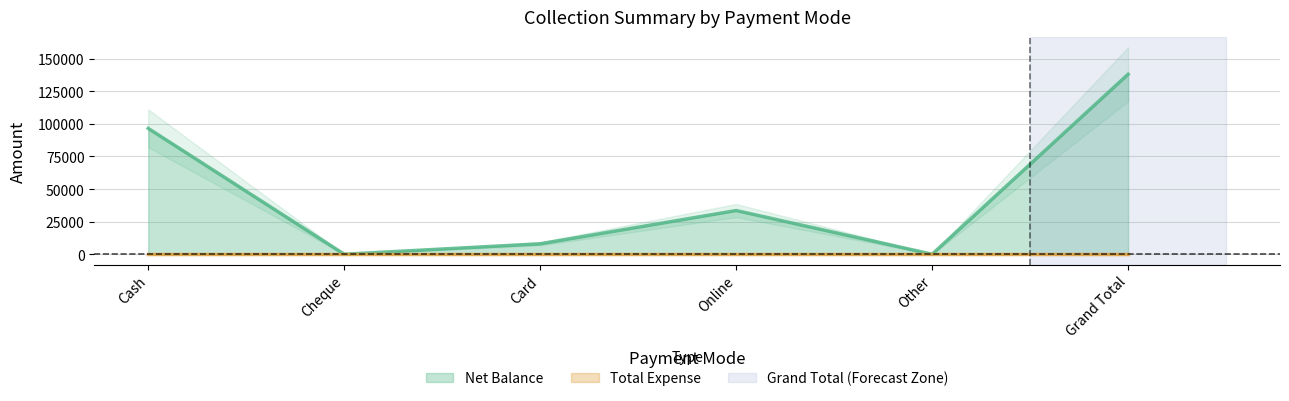

What position from the left is Card?

3